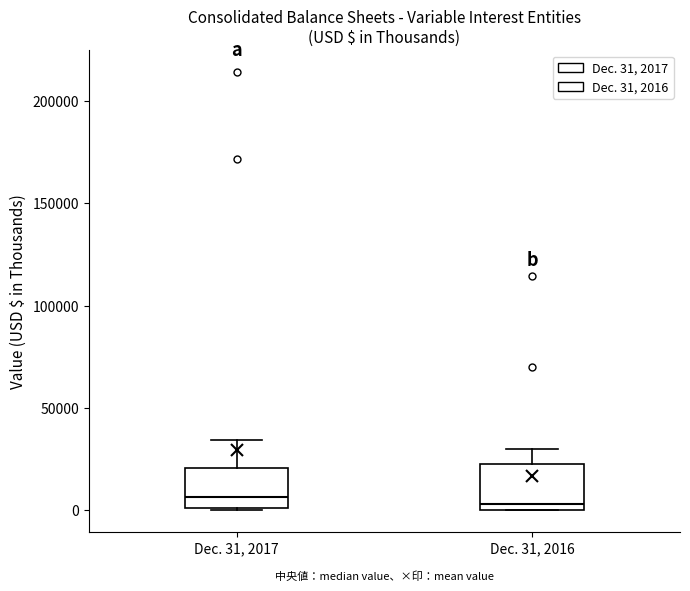

Reading left to right, transcribe this box plot: for each box, give where its median line is, the range the box spans, and where its two whiskers end, as read against the y-axis. The values are not printed on the chart, so give them approximately, as read against the axis.

Dec. 31, 2017: median 5000, box 0 to 20000, whiskers 0 to 35000
Dec. 31, 2016: median 5000, box 0 to 25000, whiskers 0 to 30000